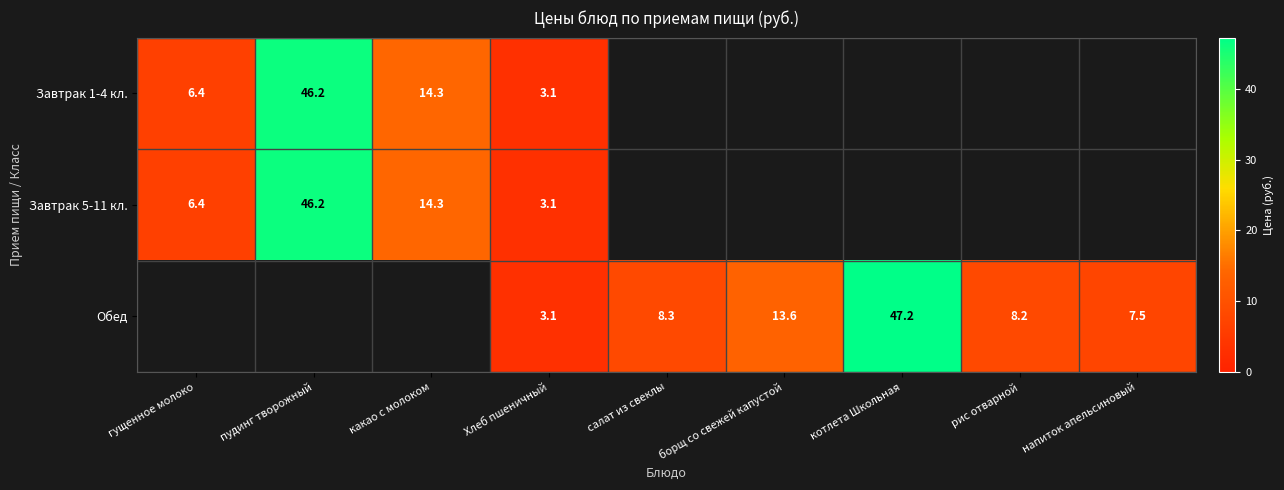

Is it true that Завтрак 1-4 кл. equals 1.8 at гущенное молоко?

False